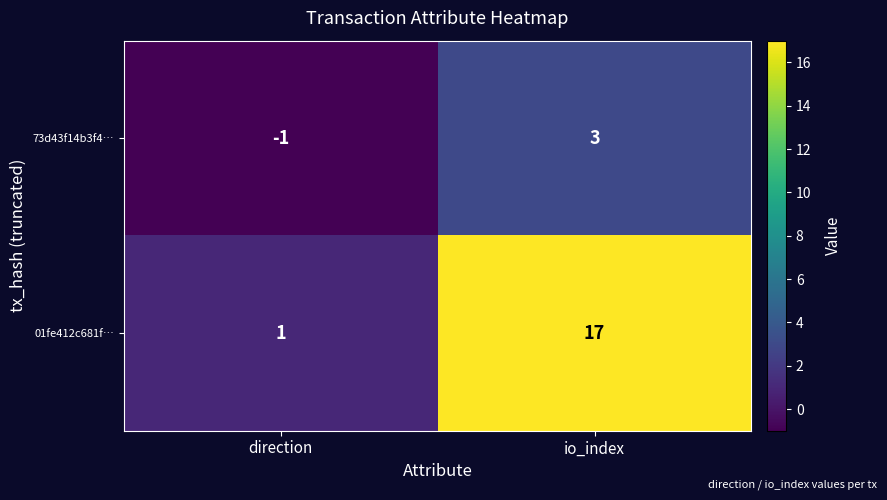

What is the difference between the maximum and minimum values in the 73d43f14b3f4… series?

4